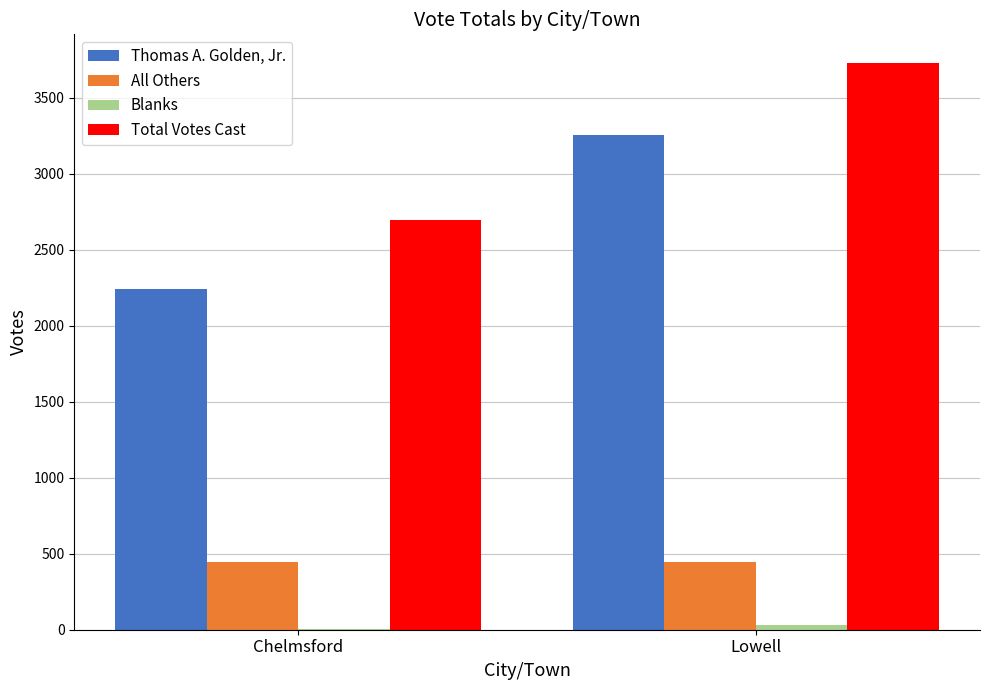

What is the total value across all series at Chelmsford?

5386